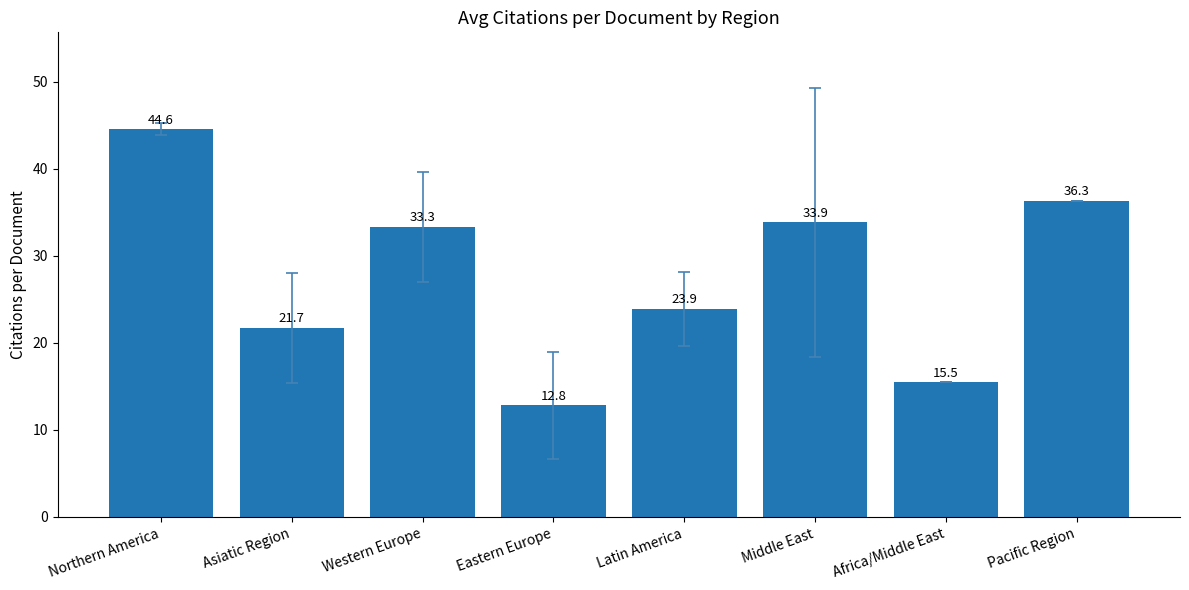

Does the chart contain stacked bars?

No